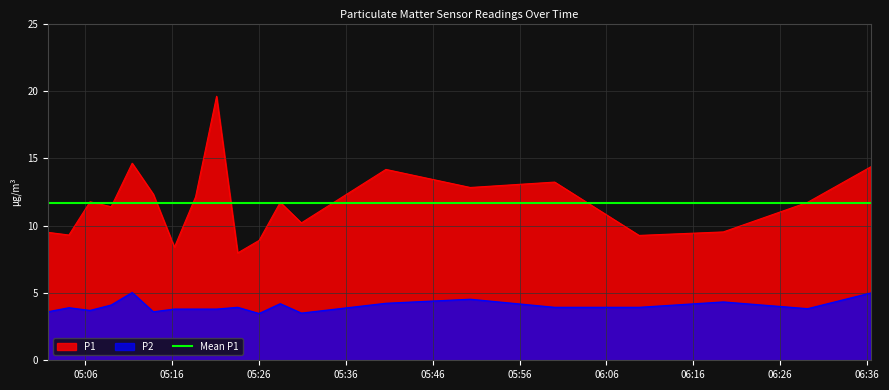

Rank the series by their average value, from highest to lowest.

P1, P2